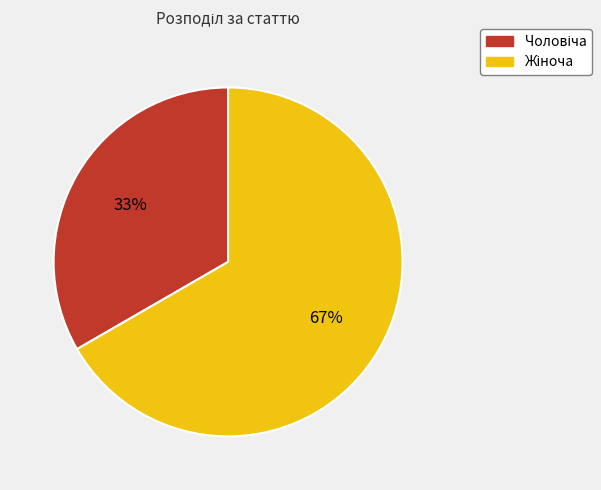

How many segments does this pie chart have?

2